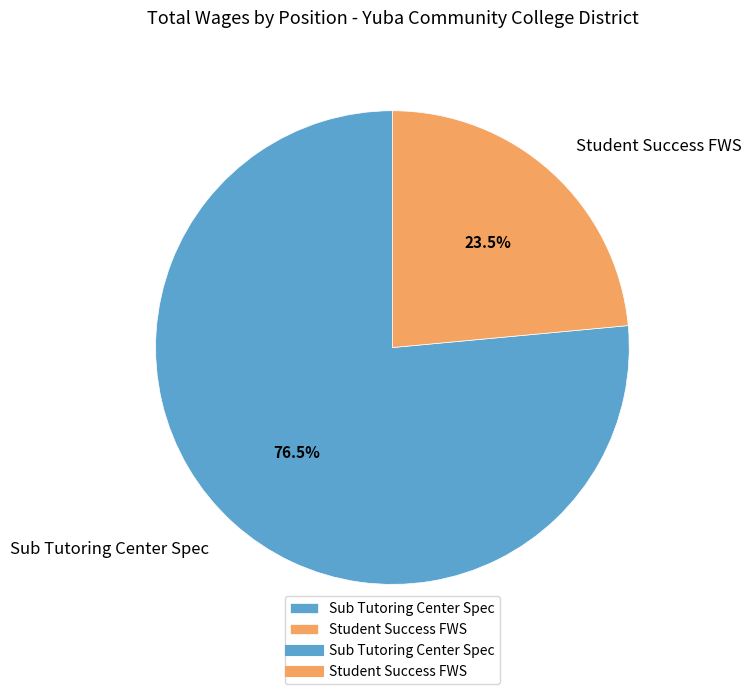

Rank the categories by value from highest to lowest.

Sub Tutoring Center Spec, Student Success FWS